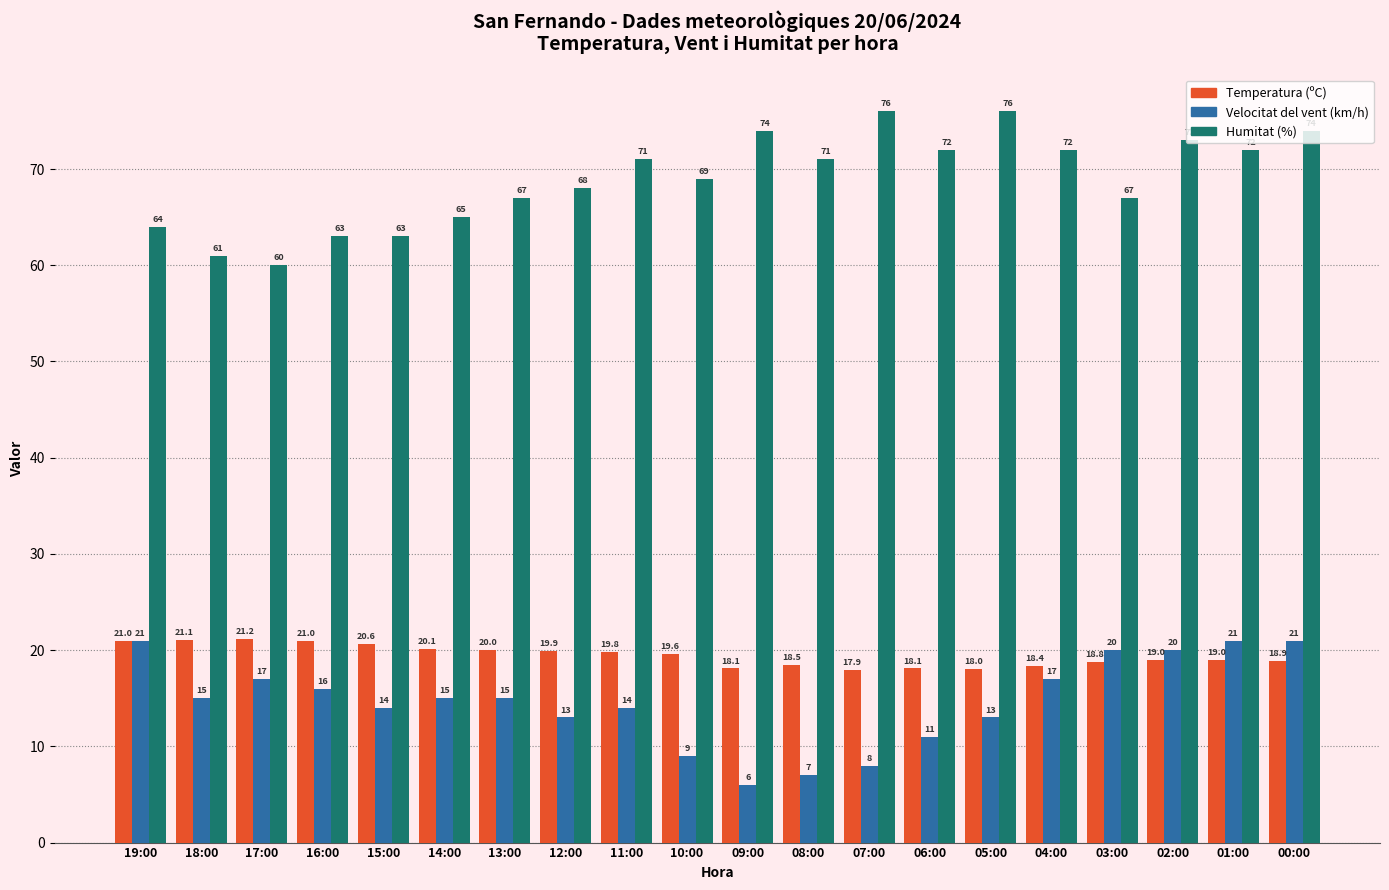

What is the spread (max minus min) of values at 17:00?

43.0